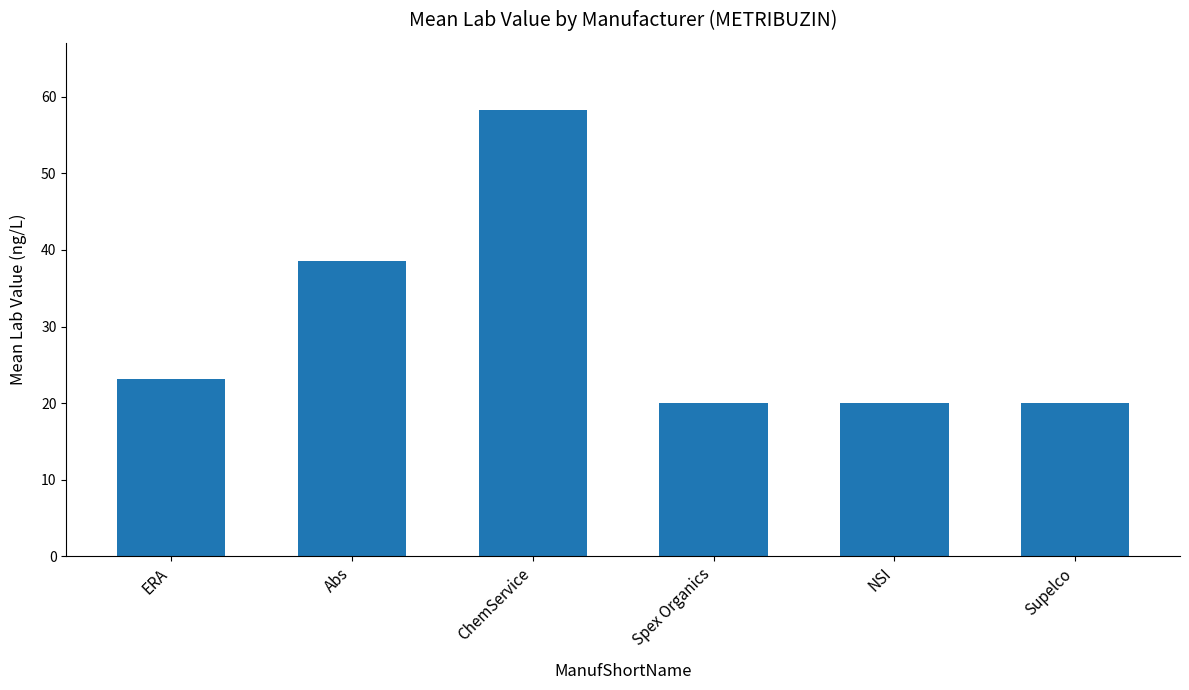

Is it true that the value at Spex Organics is 20.0?

True